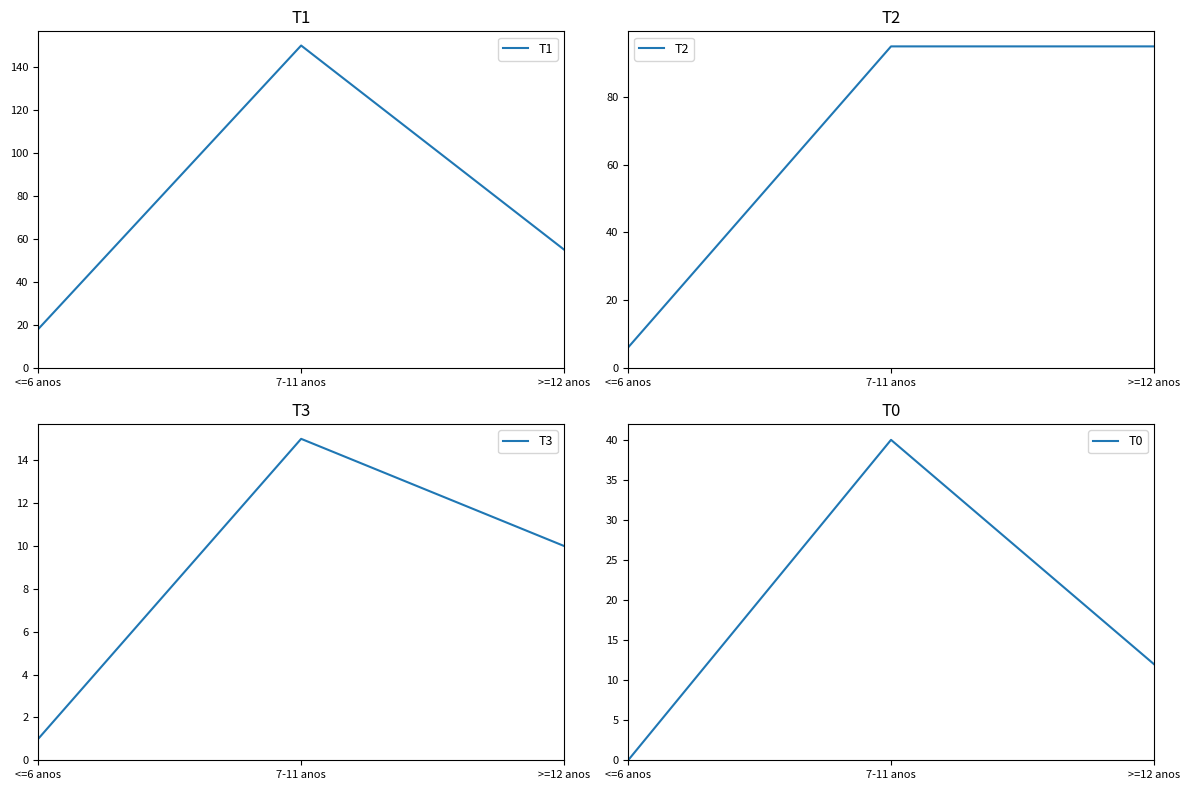

Reading left to right, what are all the values shown in this chart?

T1: <=6 anos=18	7-11 anos=150	>=12 anos=55
T2: <=6 anos=6	7-11 anos=95	>=12 anos=95
T3: <=6 anos=1	7-11 anos=15	>=12 anos=10
T0: <=6 anos=0	7-11 anos=40	>=12 anos=12